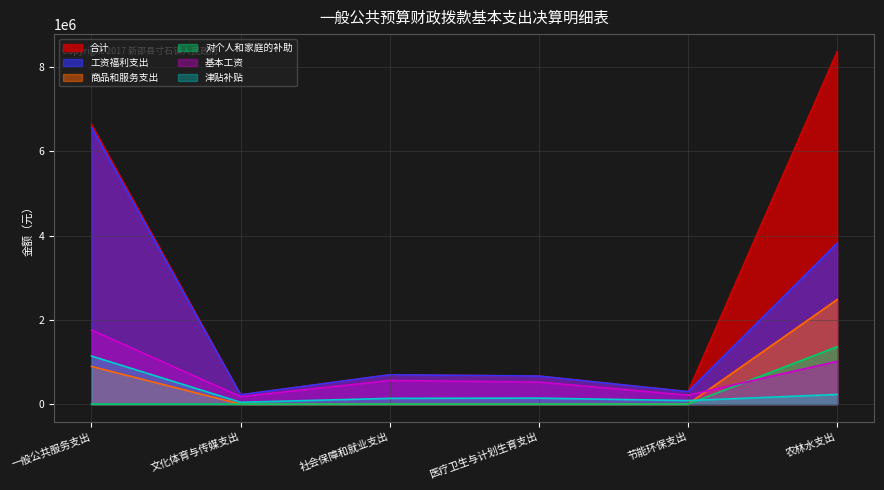

Which label corresponds to the largest value in the chart?

农林水支出